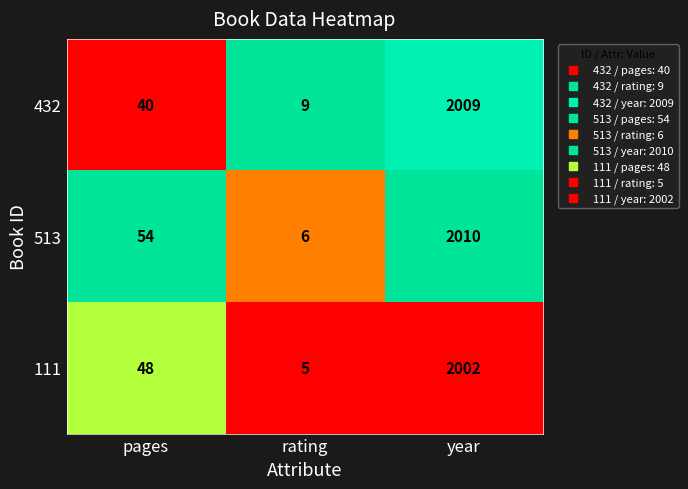

Reading left to right, extract all data points from this chart.

432: 40	9	2009
513: 54	6	2010
111: 48	5	2002